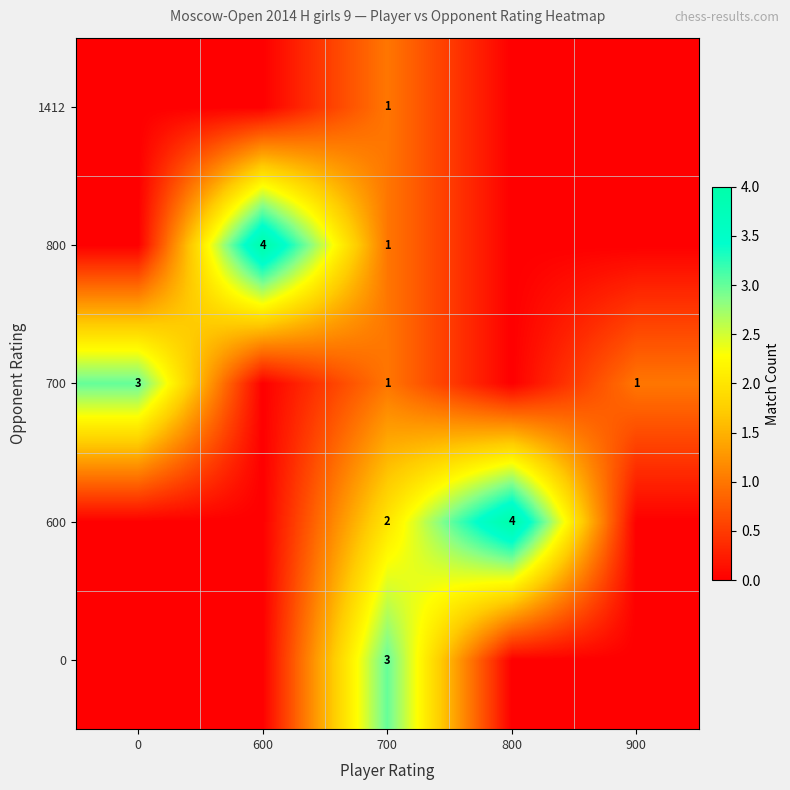

The 800 series shows 2 at 700. True or false?

False